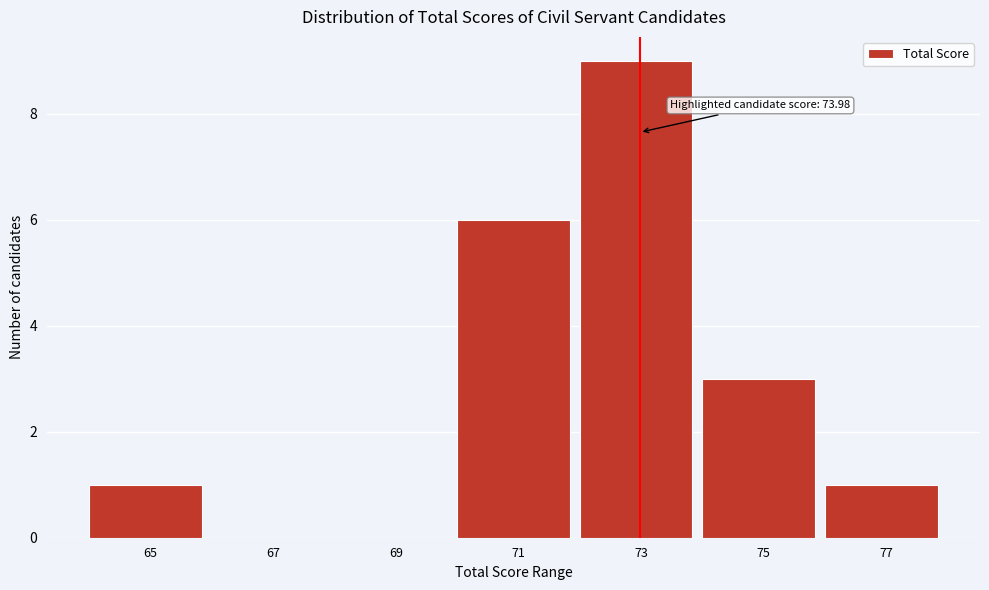

Reading right to left, list all the values displayed in this chart.

77=1	75=3	73=9	71=6	69=0	67=0	65=1